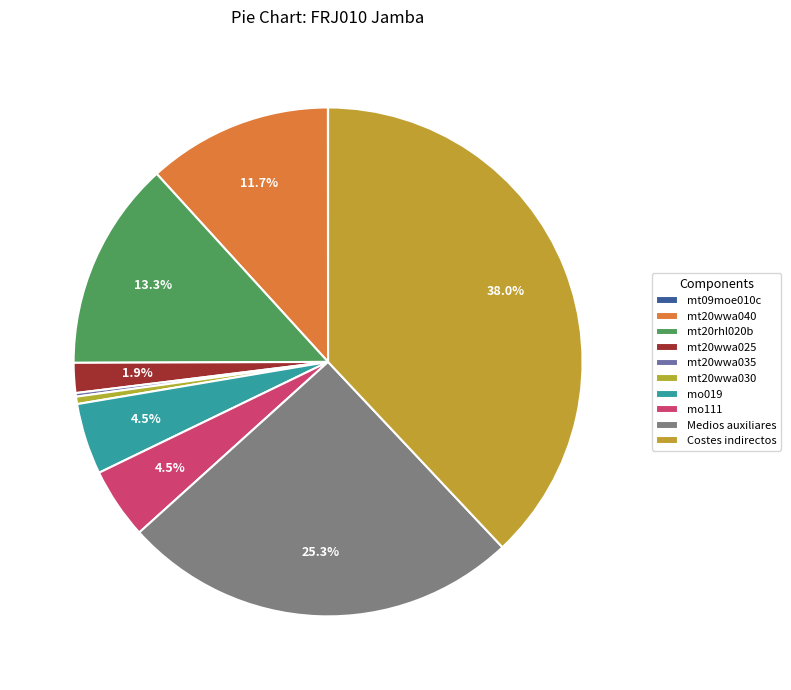

Is it true that mo111 is 16% of the pie?

False